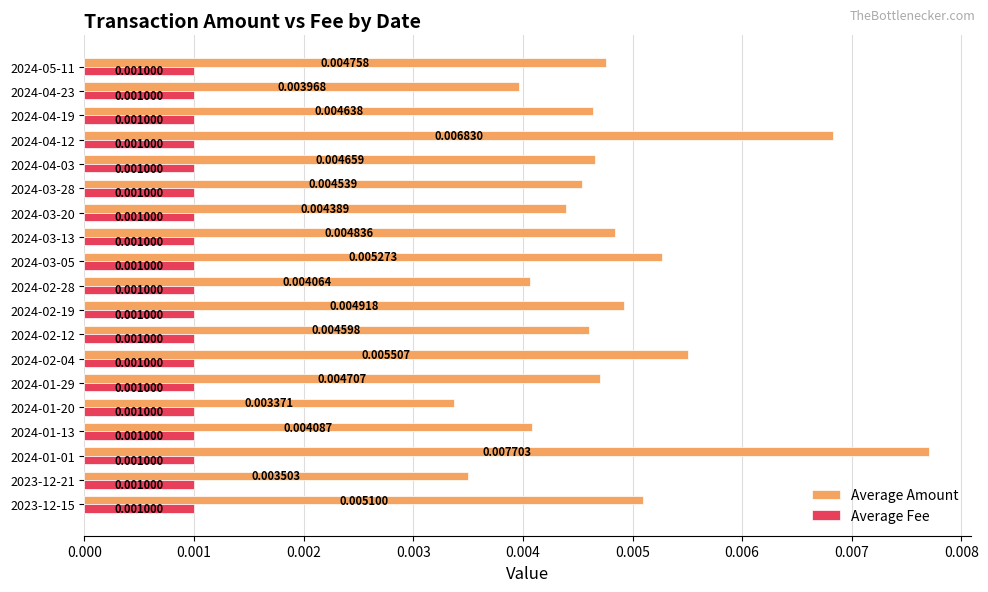

Which series changed the most between 2024-04-03 and 2024-02-12?

Average Amount